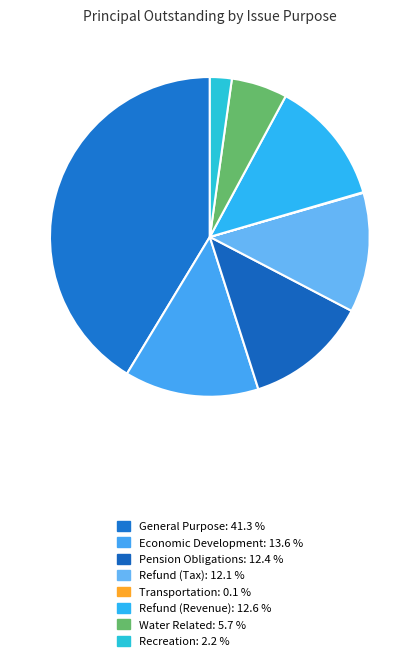

Count the number of slices in the pie.

8